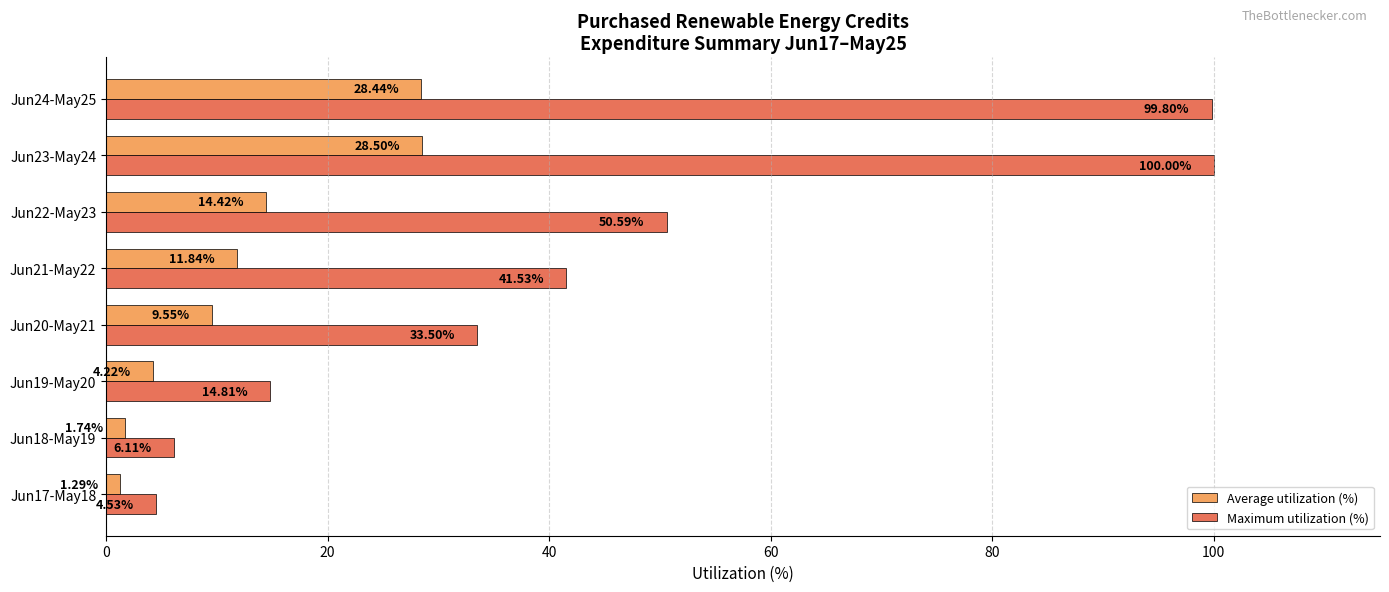

Rank the series by their maximum value, from highest to lowest.

Maximum utilization (%), Average utilization (%)